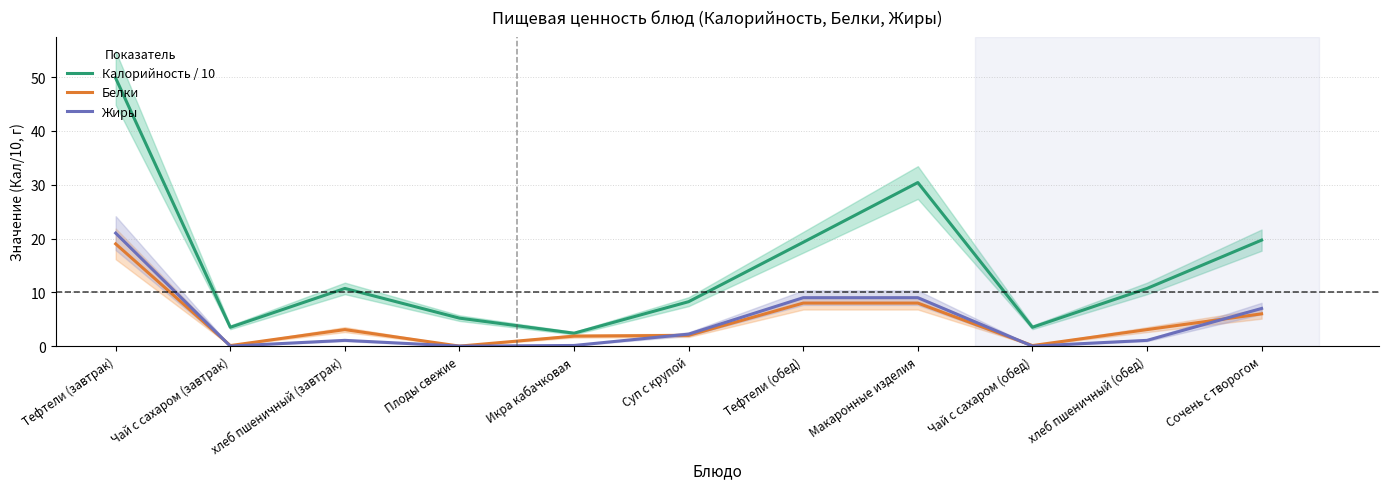

At how many categories does at least one series exceed 27?

2